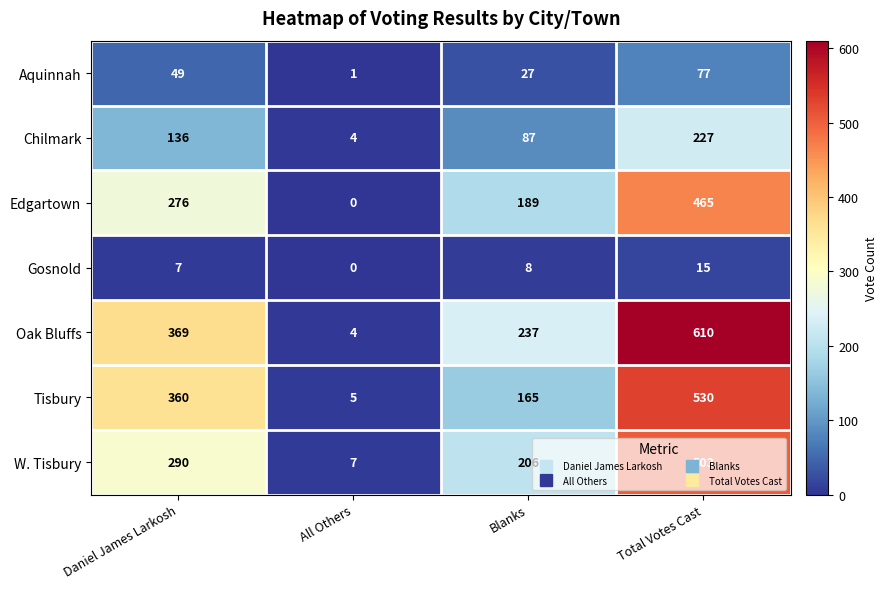

How many data points in W. Tisbury are less than 290?

2